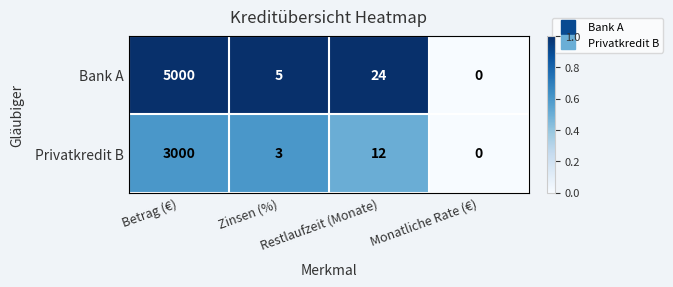

How many categories are shown in the chart?

4